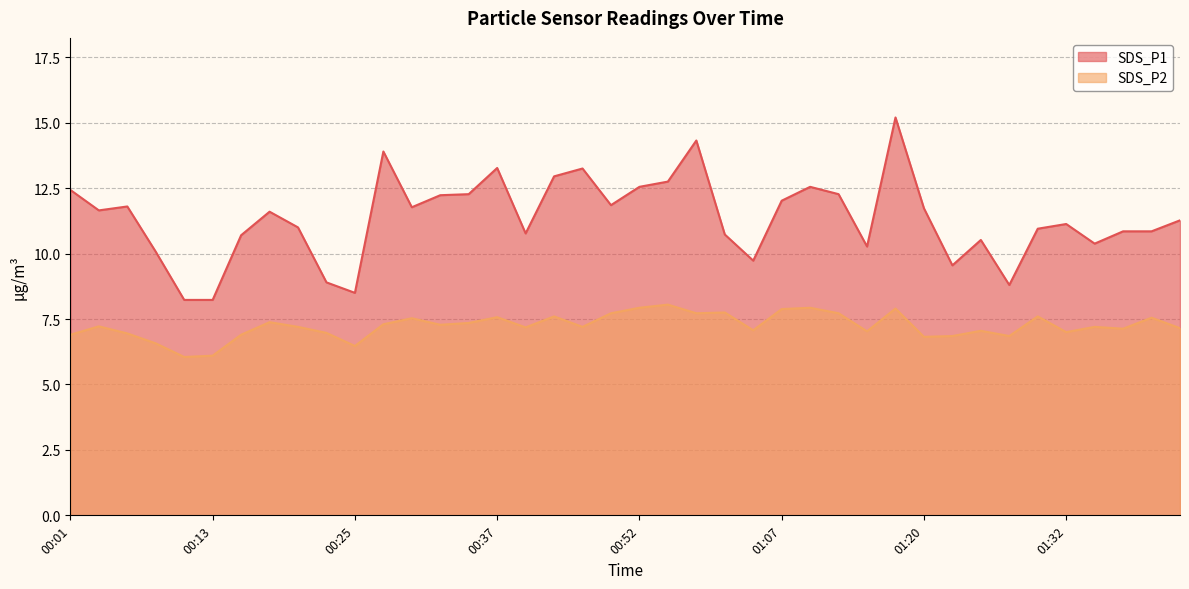

What is the greatest value displayed?

15.2